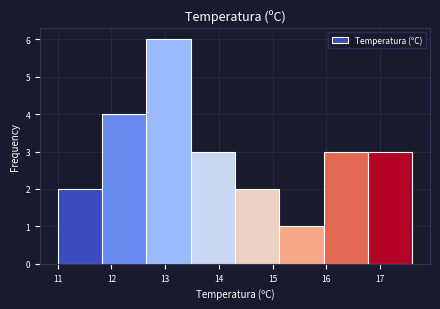

Reading left to right, transcribe this chart: for each bar, give the range it covers on the x-axis and its height. Neither the bar edges nor the heights are printed on the chart, so give them approximately, as read against the axes.

11.0 to 11.8: 2
11.8 to 12.7: 4
12.7 to 13.5: 6
13.5 to 14.3: 3
14.3 to 15.1: 2
15.1 to 16.0: 1
16.0 to 16.8: 3
16.8 to 17.6: 3